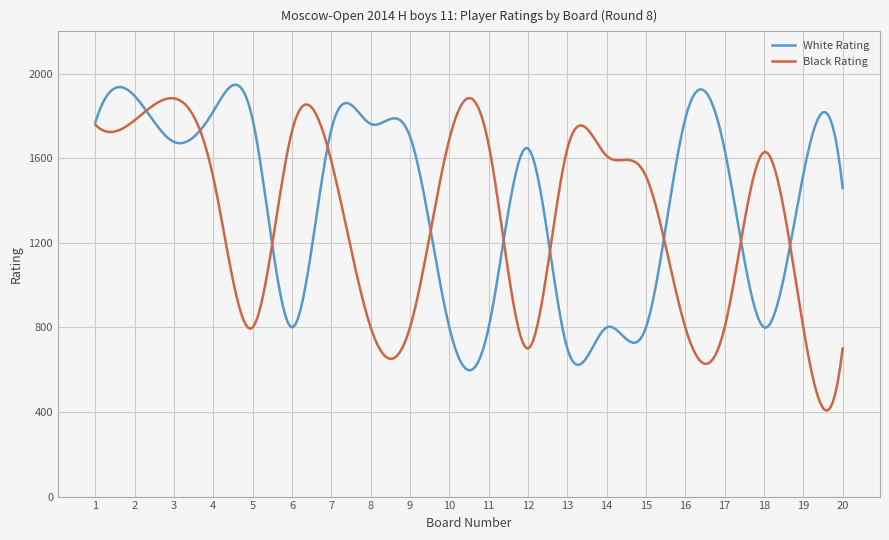

What is the minimum value for Black Rating?

407.6